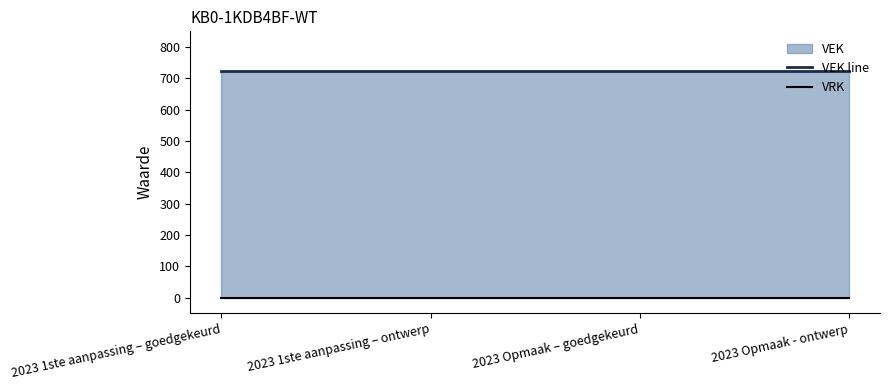

The value of VEK line at 2023 Opmaak - ontwerp is 723. True or false?

True